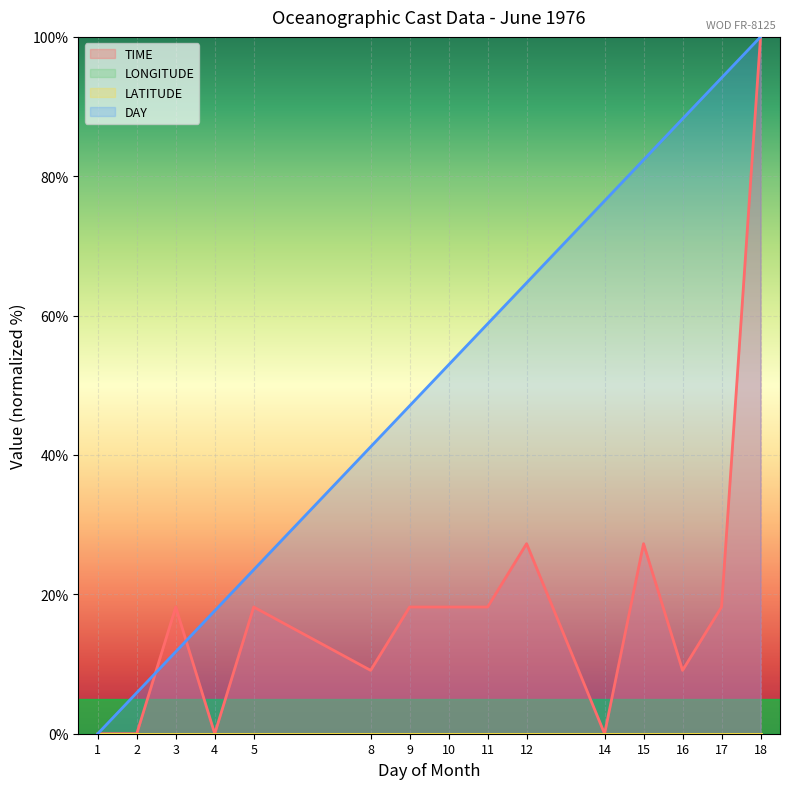

At which category does TIME reach its first local valley?

4